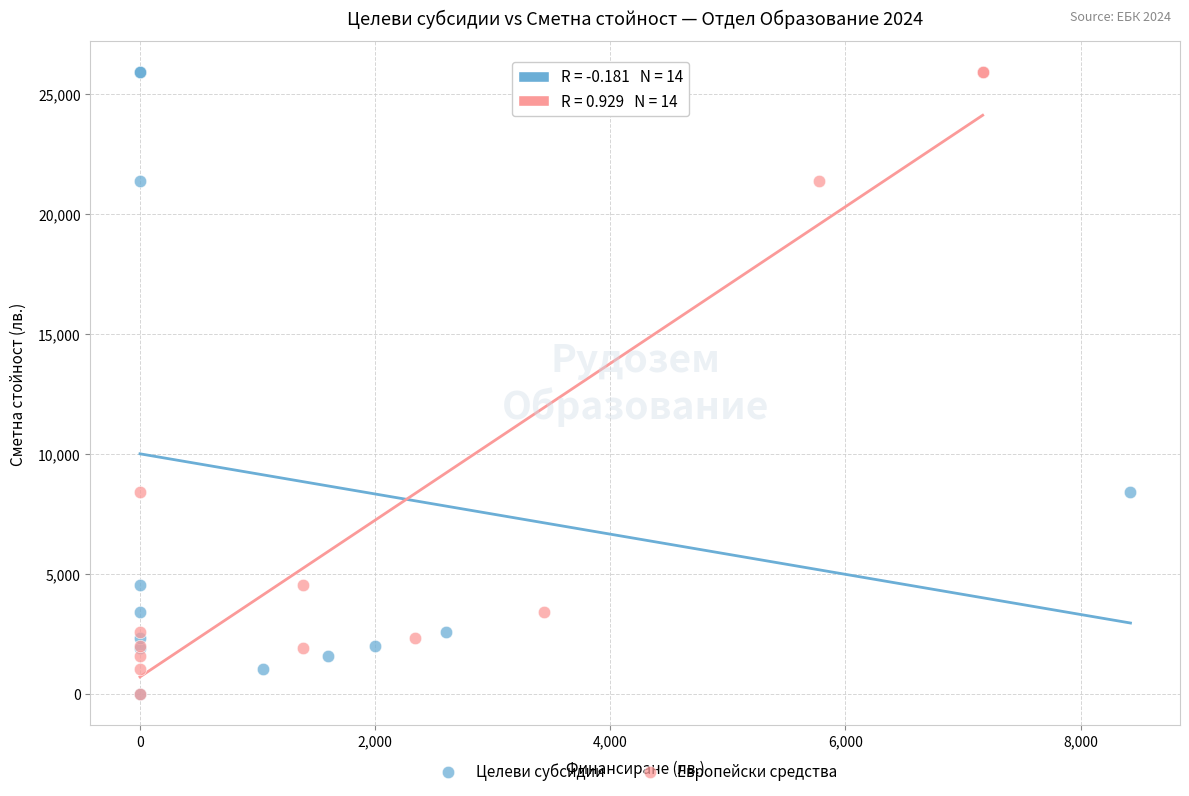

What are all the series names shown in the legend?

Целеви субсидии, Европейски средства